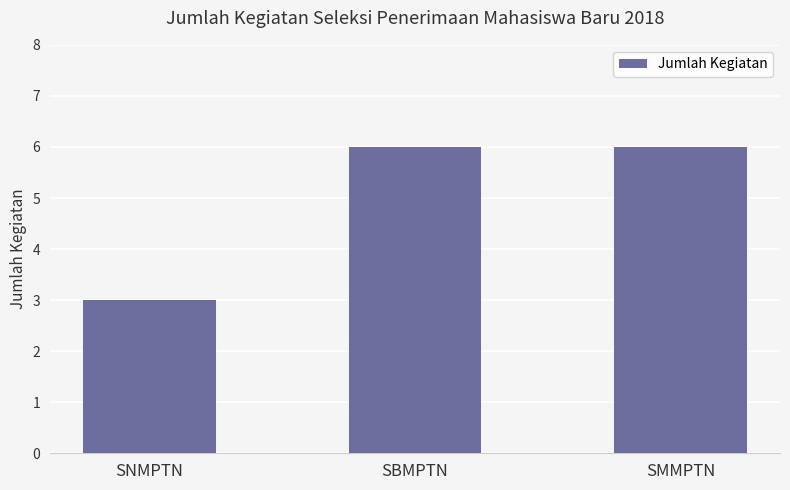

The value at SBMPTN is 4. True or false?

False